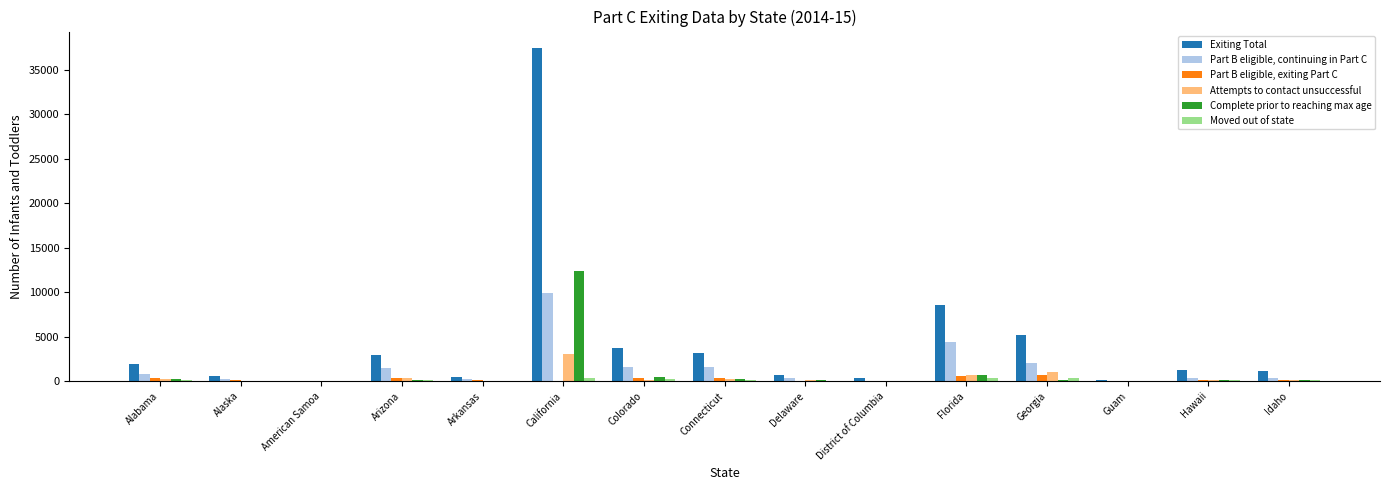

How many data points does each series have?

15